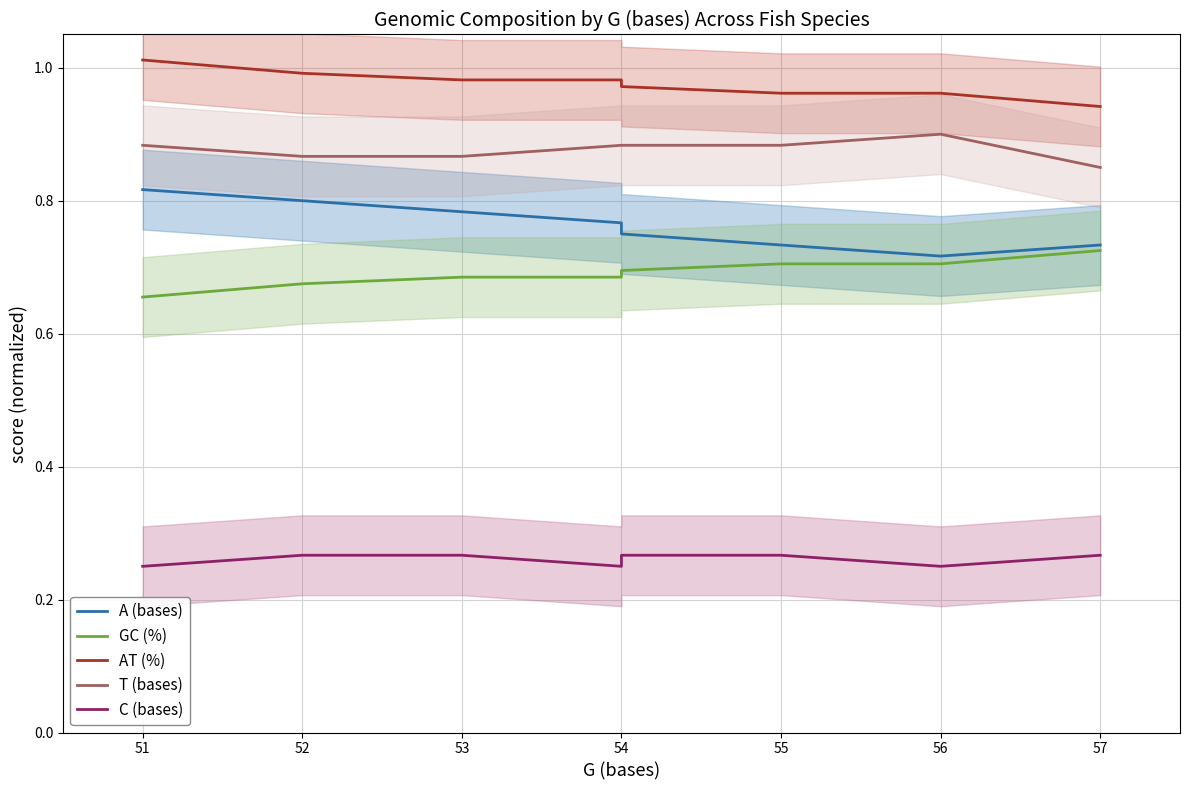

What are all the series names shown in the legend?

A (bases), GC (%), AT (%), T (bases), C (bases)